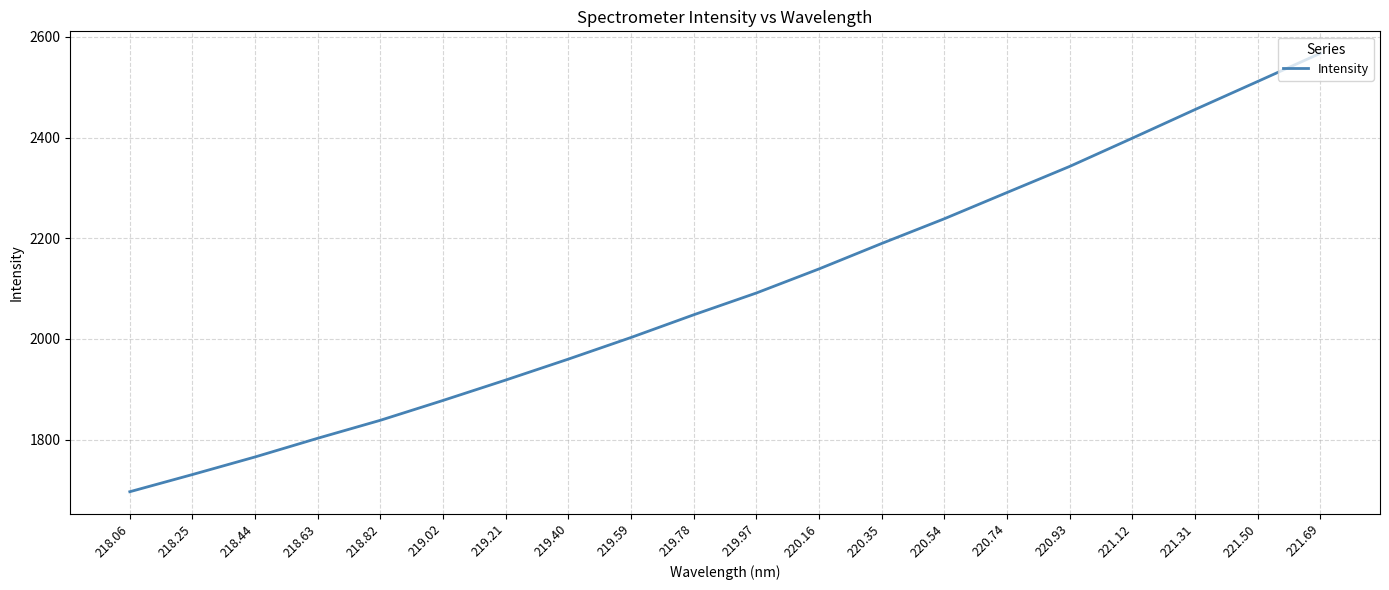

What position from the right is 221.69?

1